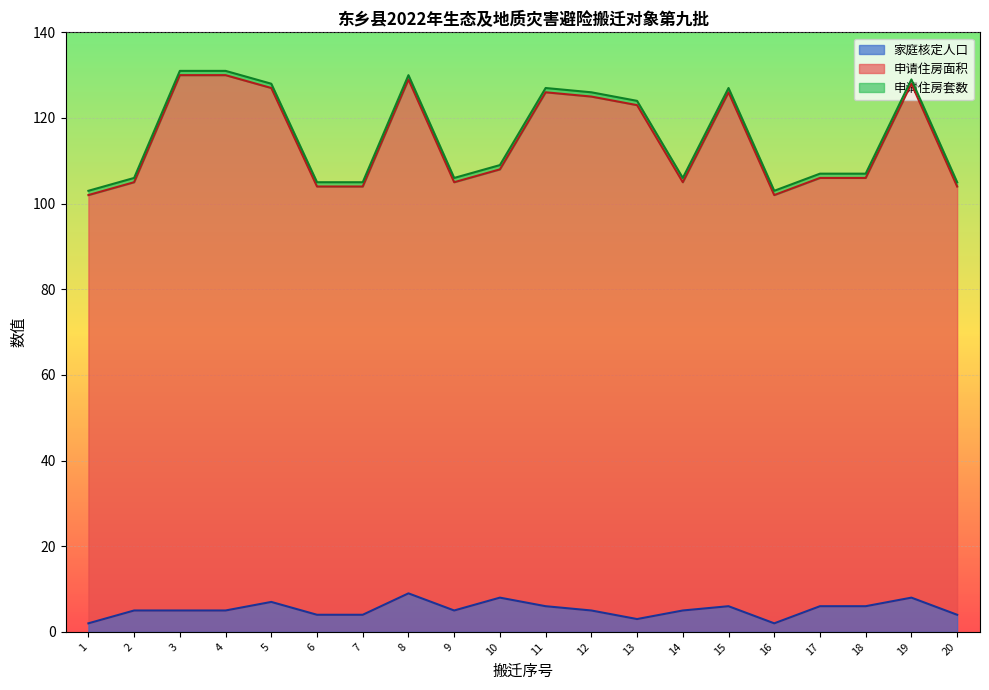

True or false: 家庭核定人口 has more than 2 points higher than both neighbors.

True